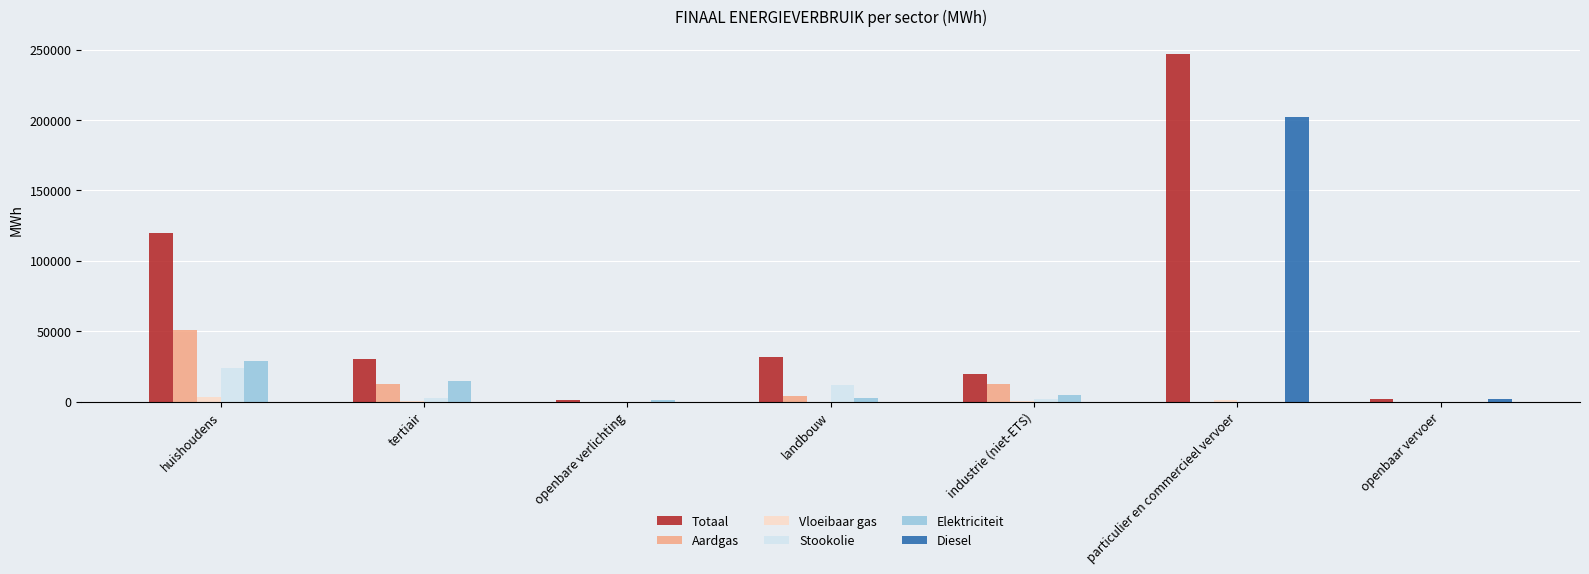

The value of Elektriciteit at tertiair is 14326.7. True or false?

True